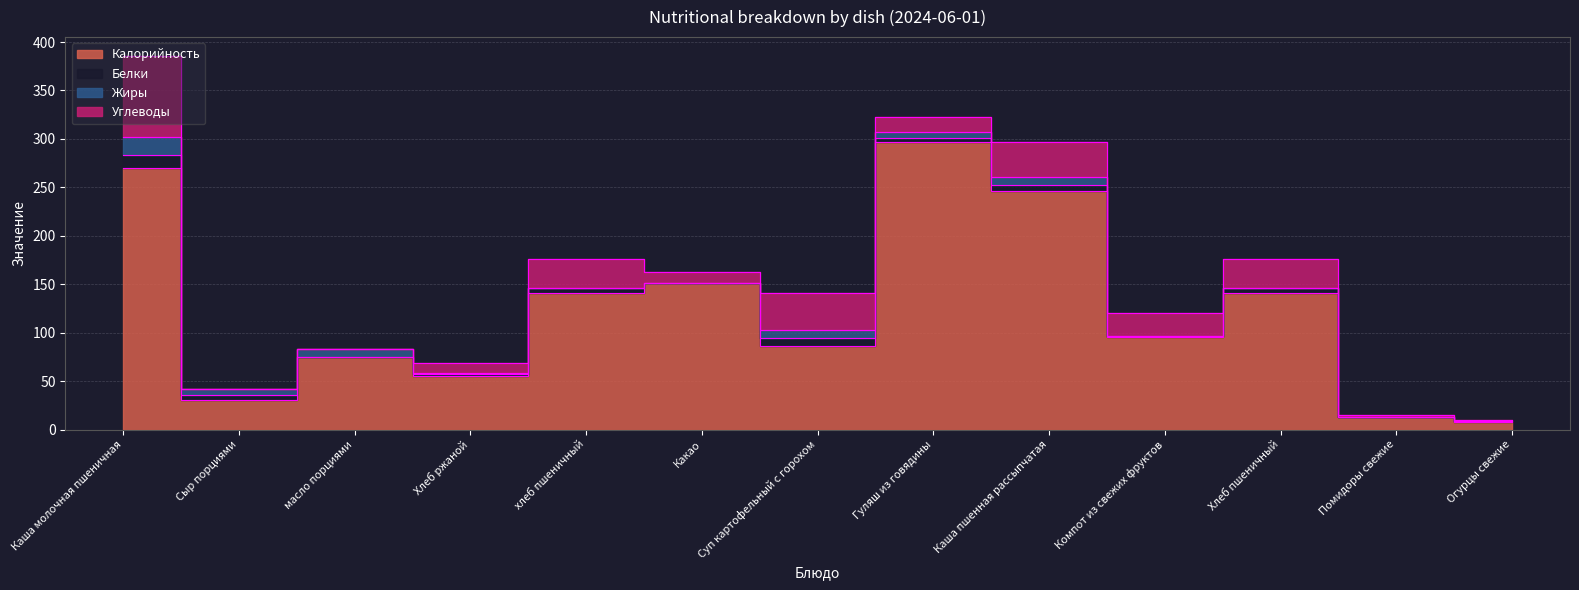

The Жиры series shows 2.5 at масло порциями. True or false?

False